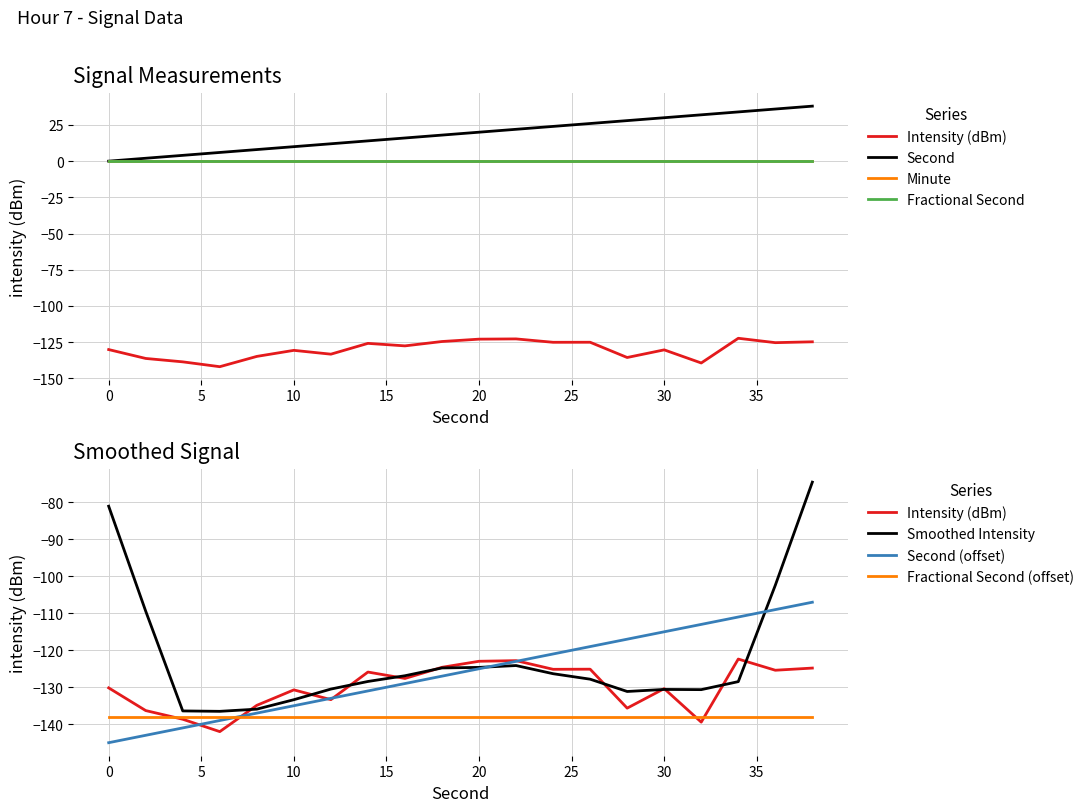

How many data points does each series have?

20